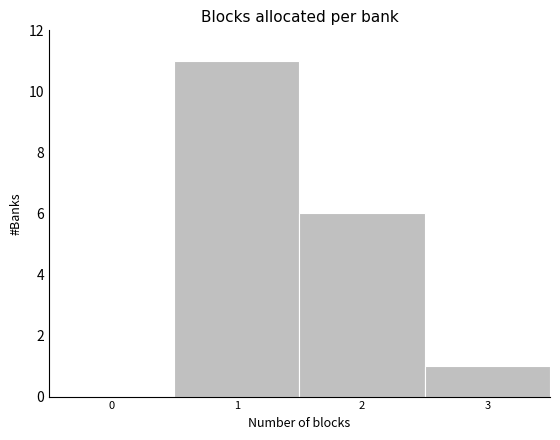

Reading left to right, list all the values displayed in this chart.

0=0	1=11	2=6	3=1